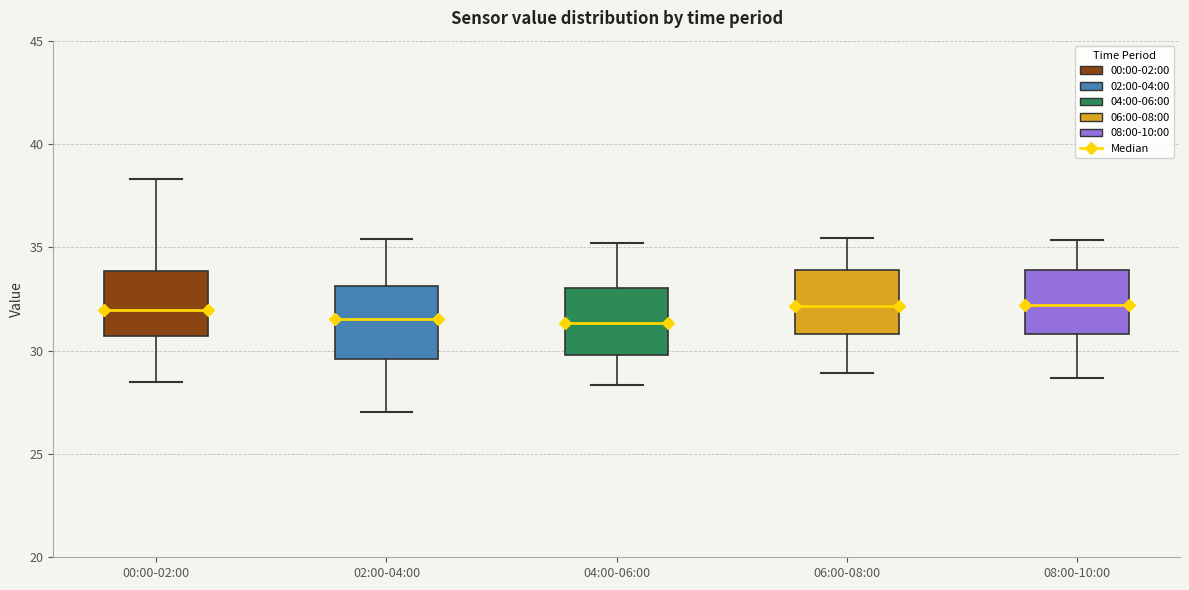

Where does the upper whisker of the box for 04:00-06:00 end on the y-axis? The values are not printed on the chart, so give them approximately, as read against the axis.

35.0